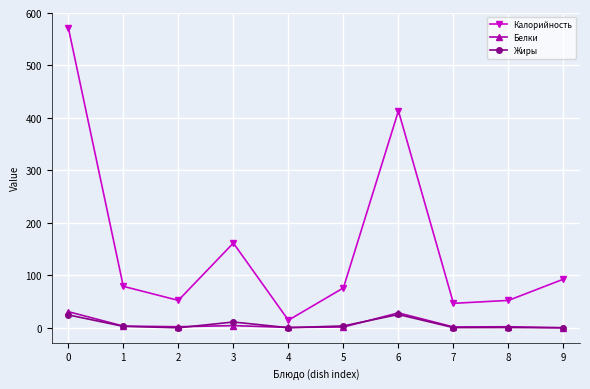

What is the greatest value displayed?

572.4